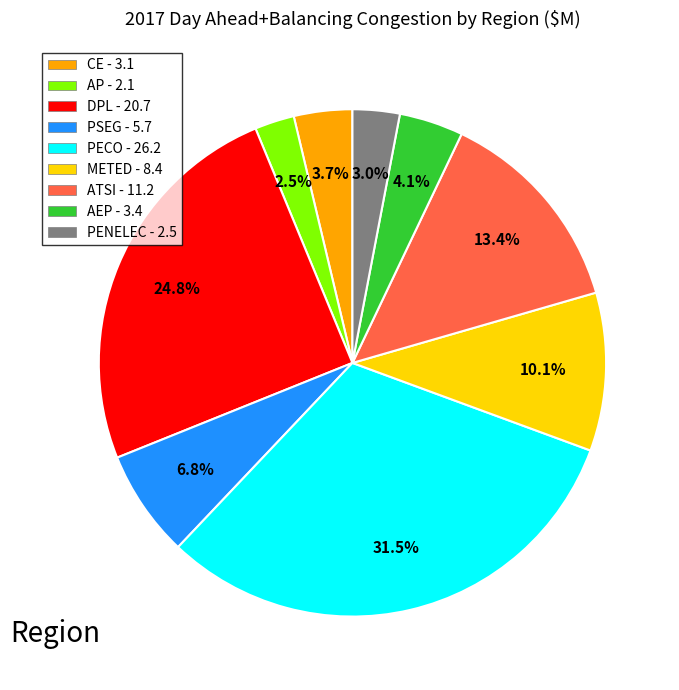

Does ATSI account for over 50% of the chart?

No